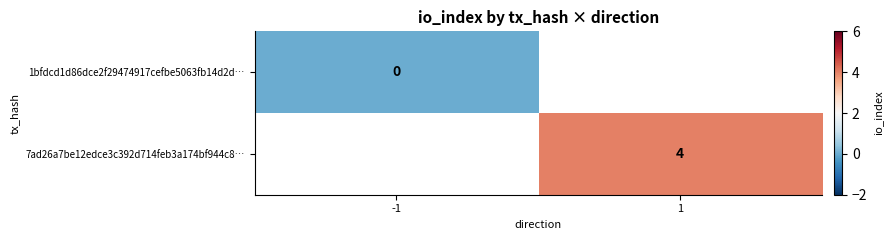

Which category has the lowest value in the 7ad26a7be12edce3c392d714feb3a174bf944c8… series?

-1